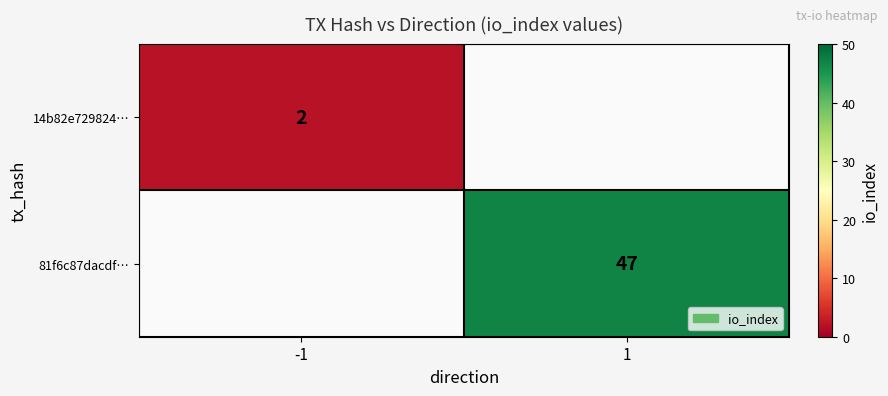

True or false: 14b82e729824… has a value of 2 at -1.

True